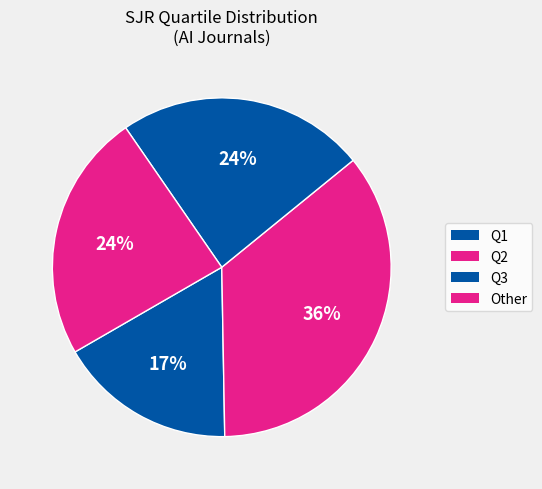

How many slices are in this pie chart?

4